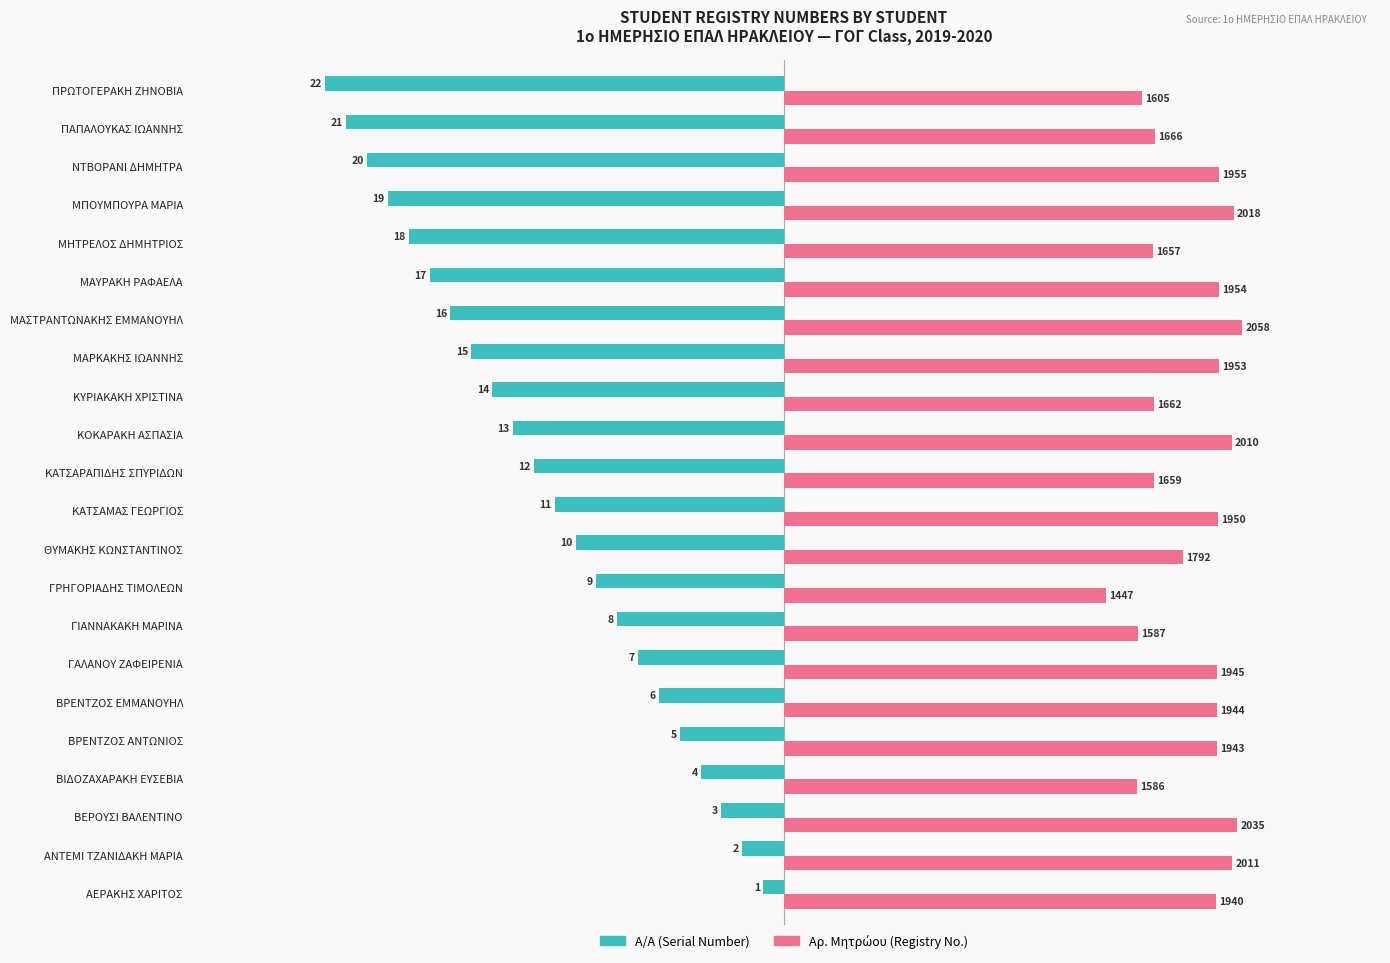

How many distinct data groups are displayed?

2